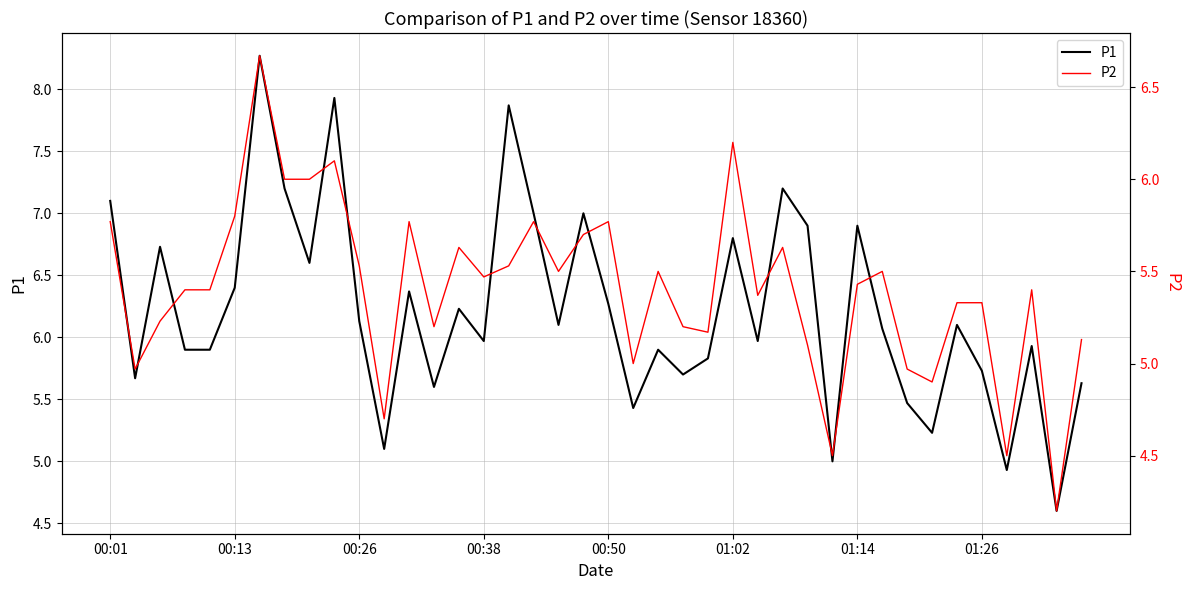

What is the total value across all series at 31?

11.6